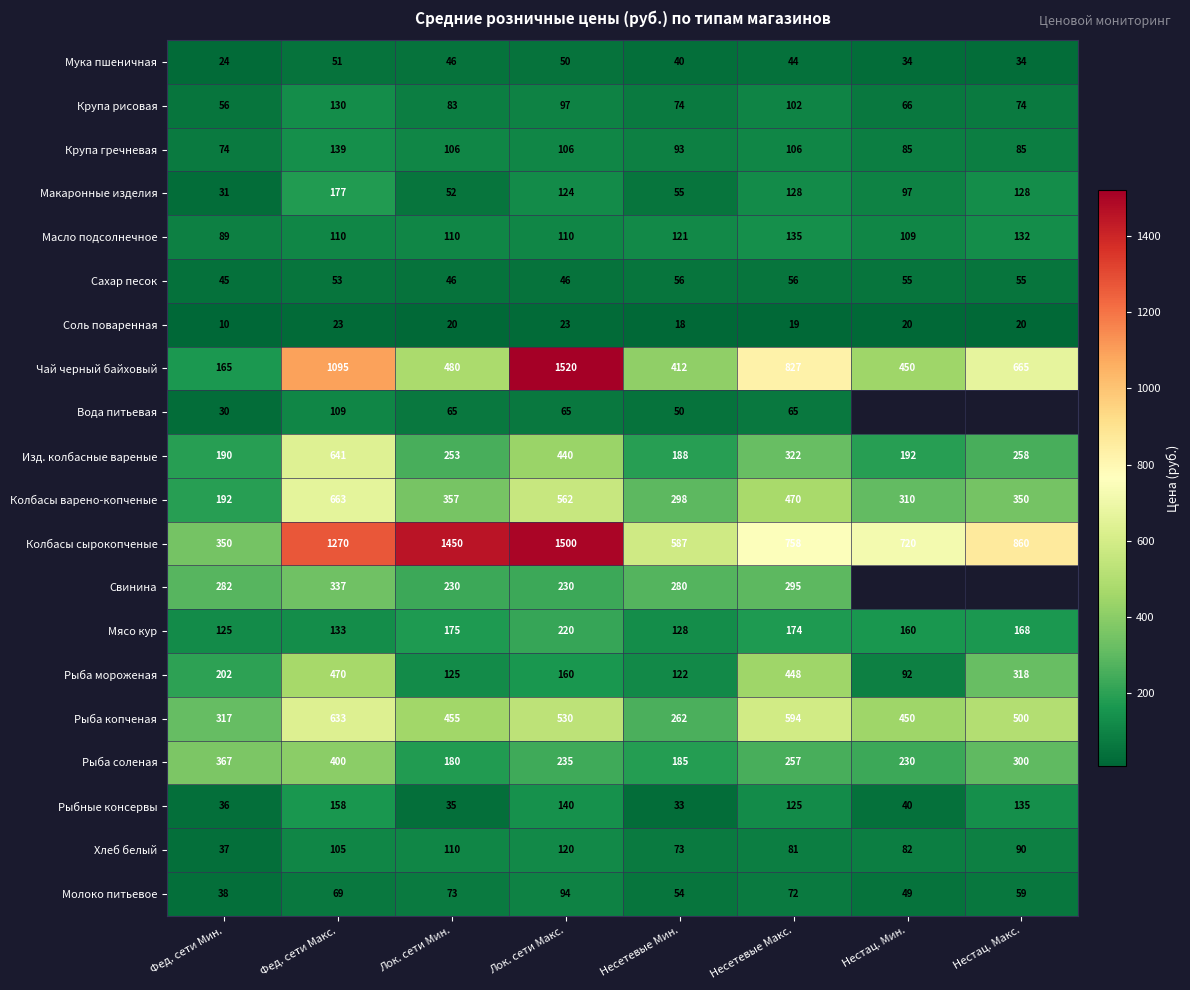

Which series changed the most between Фед. сети Мин. and Фед. сети Макс.?

Чай черный байховый